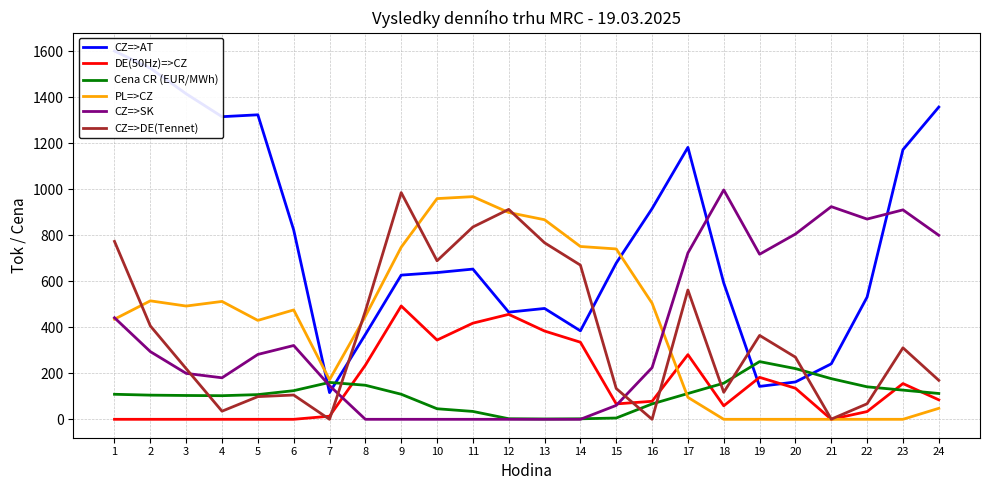

Which label corresponds to the smallest value in the chart?

1